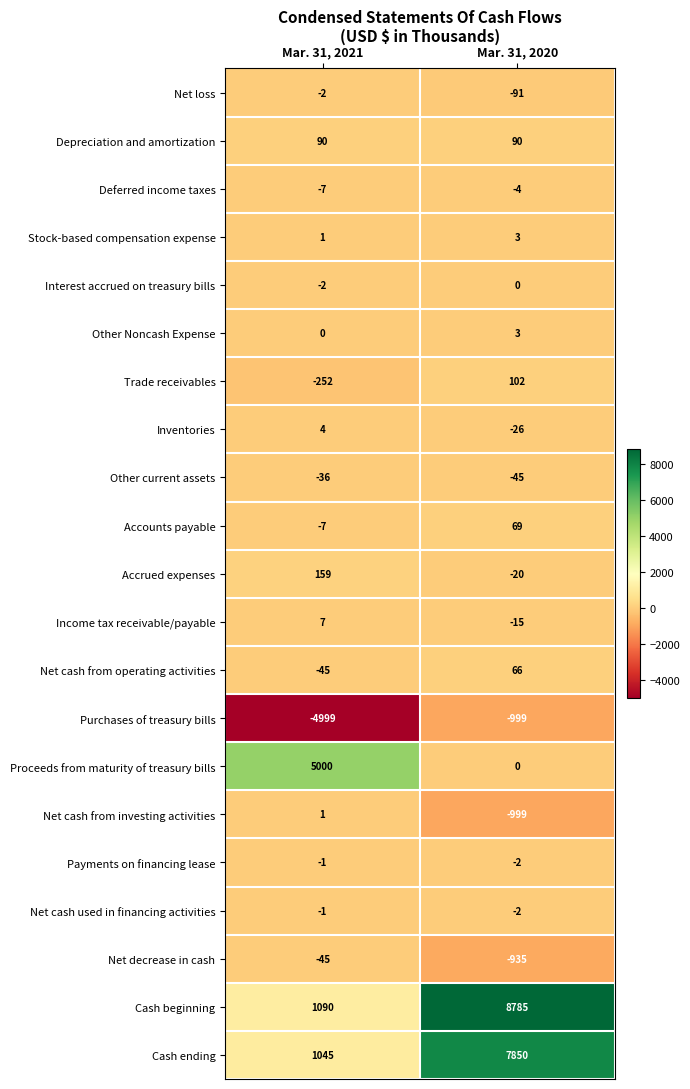

Between Mar. 31, 2021 and Mar. 31, 2020, which series saw the biggest shift?

Cash beginning